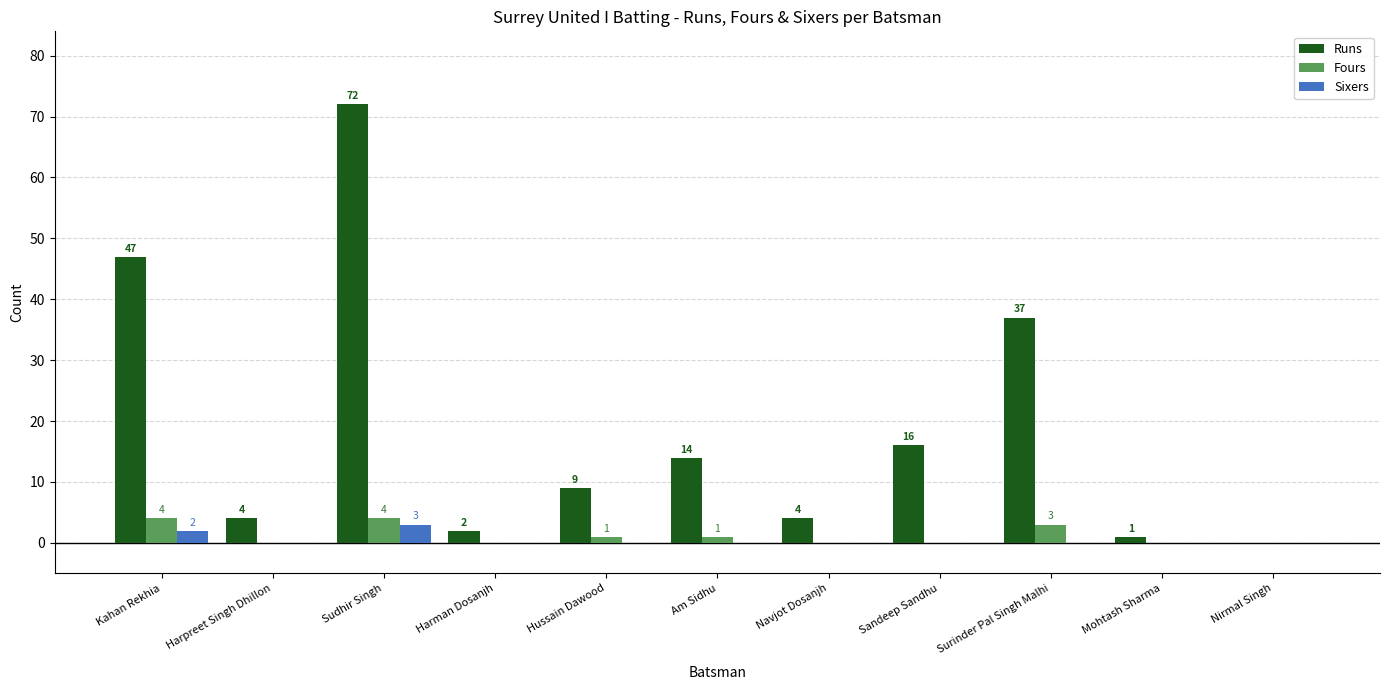

What is the maximum value shown in the chart?

72